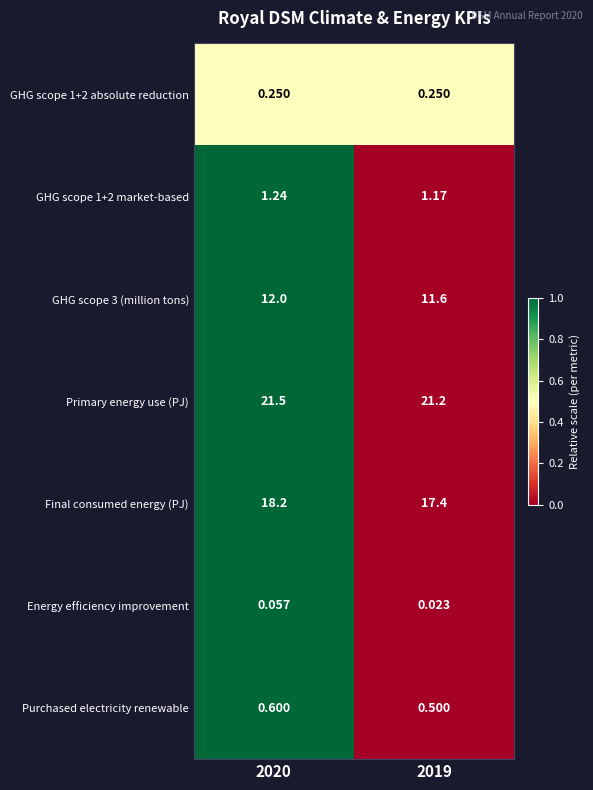

How many distinct data groups are displayed?

7